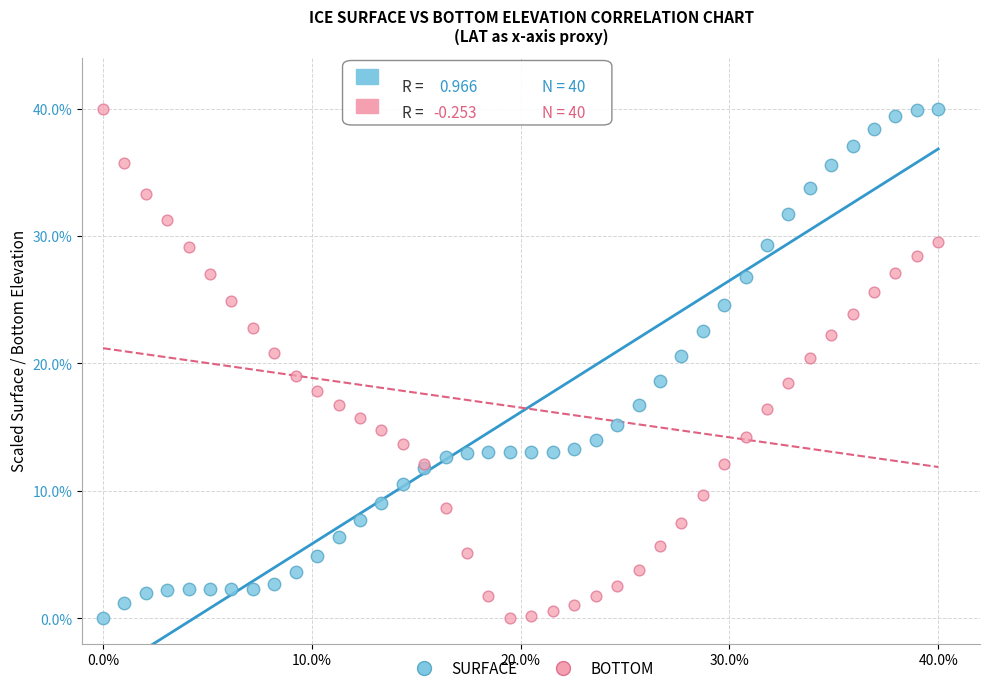

What is the X range (max minus min) for the scatter plot?

40.0